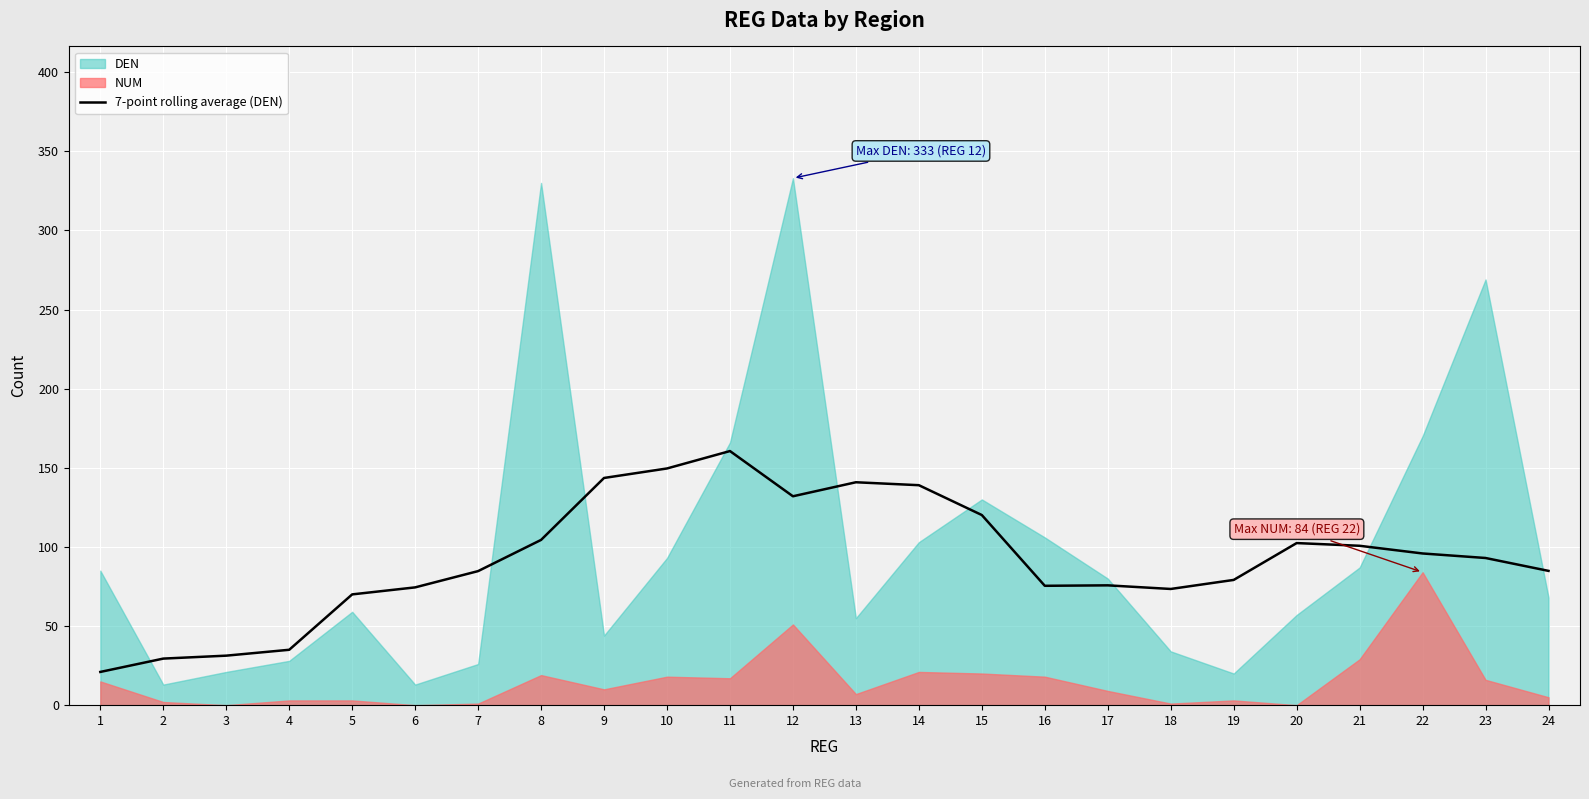

Reading left to right, transcribe all the data shown in this chart.

1=21.0	2=29.4	3=31.3	4=35.0	5=70.0	6=74.4	7=84.7	8=104.4	9=143.6	10=149.6	11=160.6	12=132.0	13=140.9	14=139.0	15=120.1	16=75.4	17=75.7	18=73.4	19=79.1	20=102.4	21=100.7	22=95.9	23=93.0	24=84.9